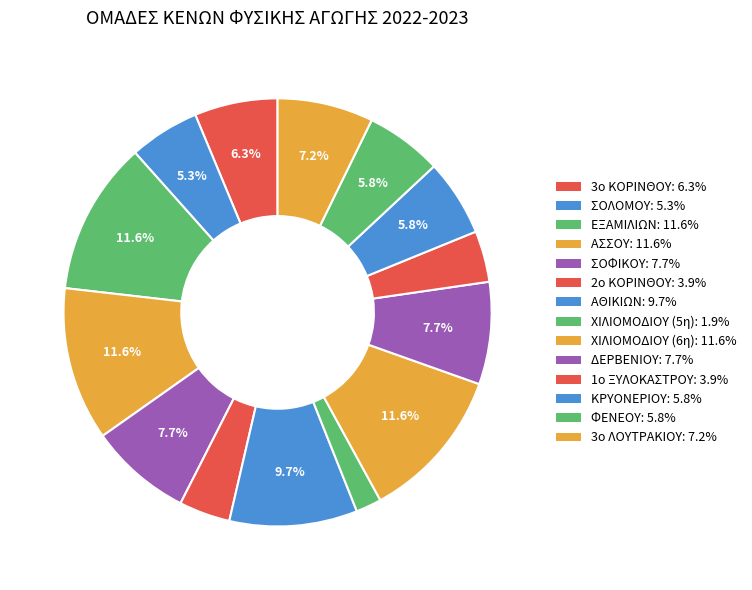

Which slice is the largest?

ΕΞΑΜΙΛΙΩΝ